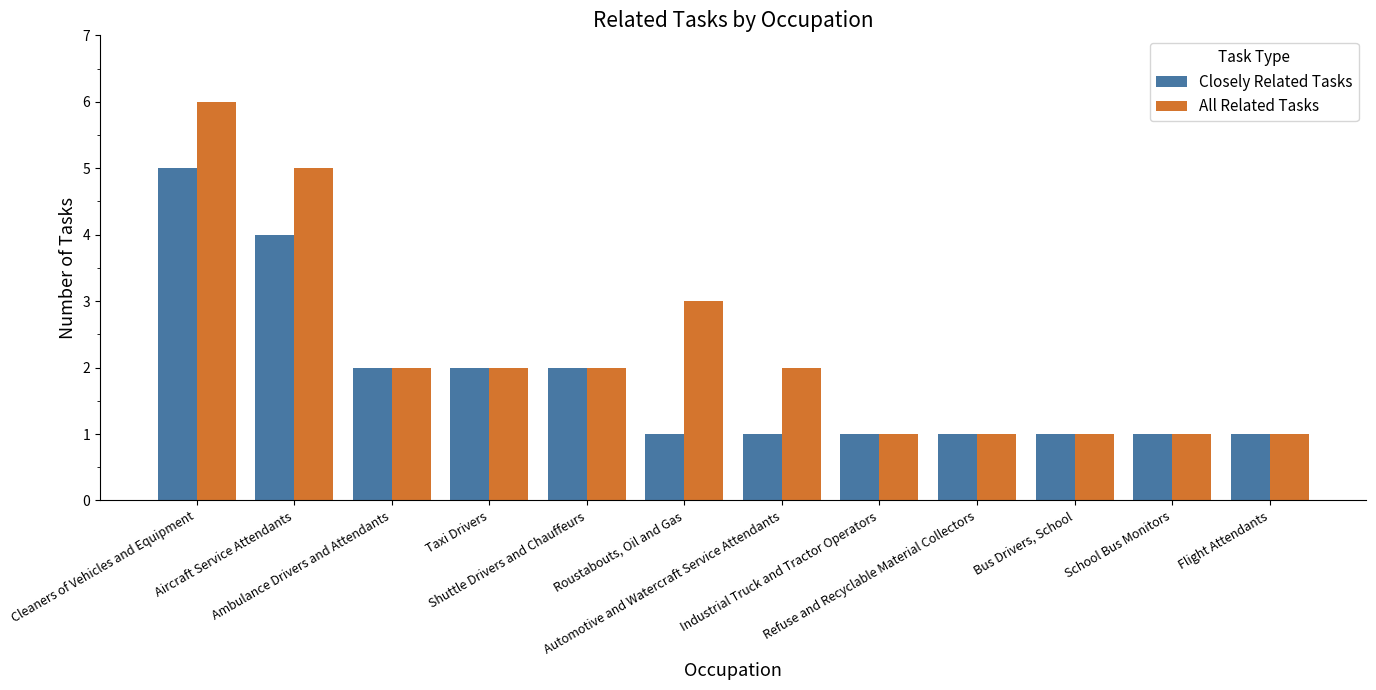

Rank the series by their maximum value, from highest to lowest.

All Related Tasks, Closely Related Tasks